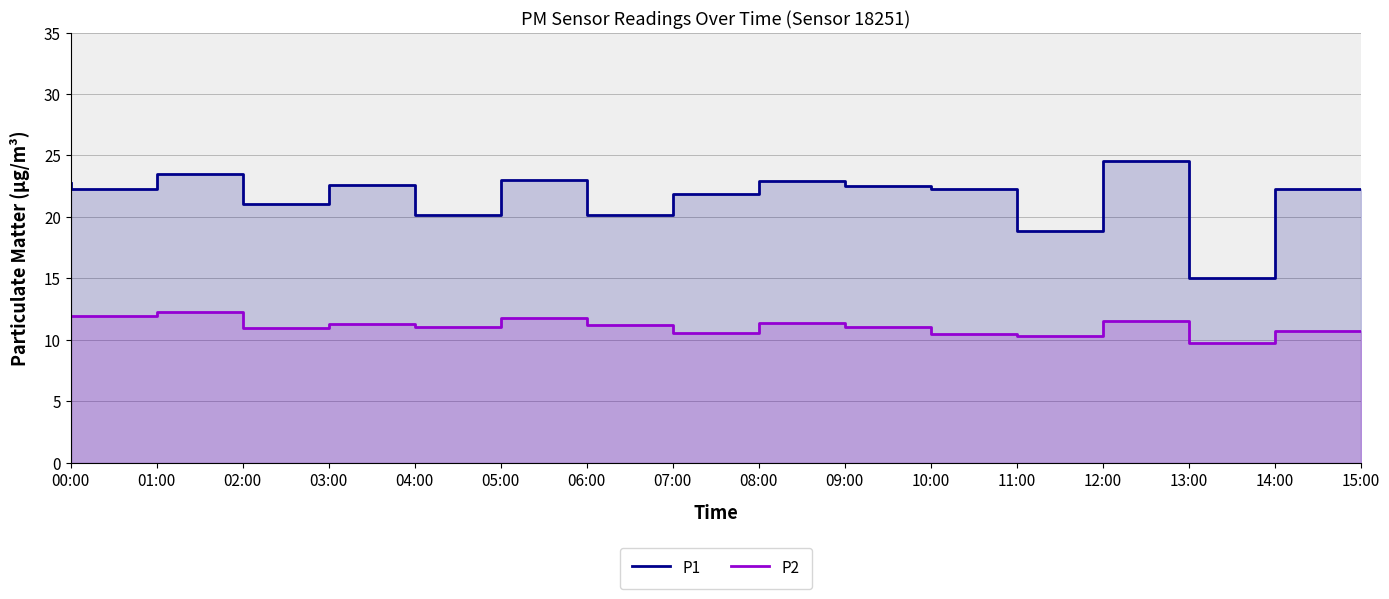

At which label does P2 first exceed 11?

00:00